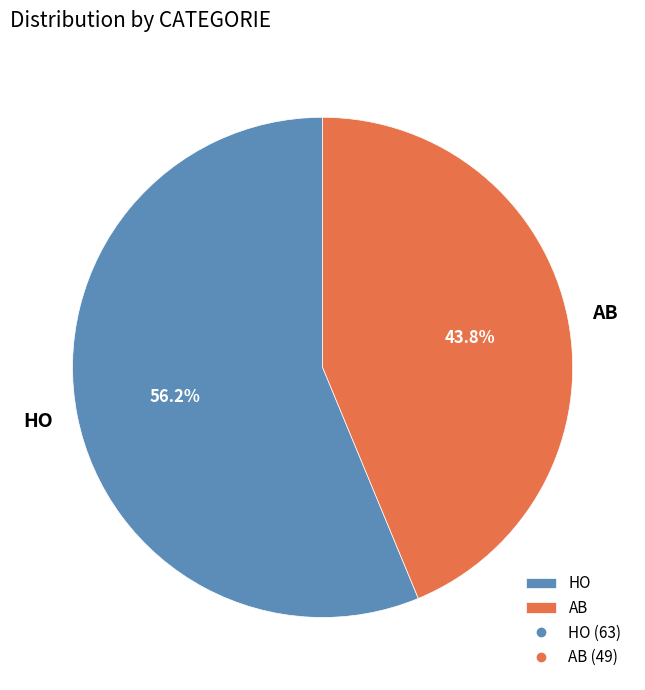

To the nearest percent, what percentage of the pie is HO?

56%